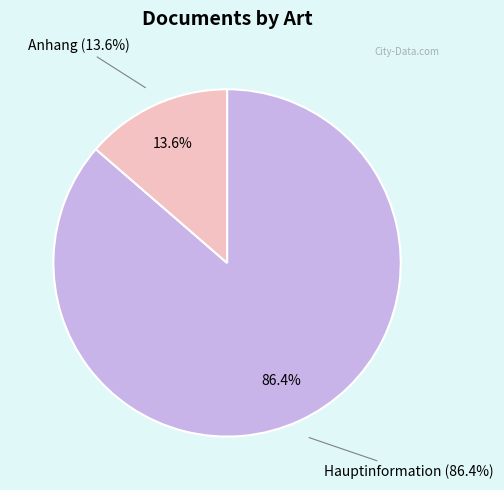

Is there any slice that represents more than half of the pie?

Yes